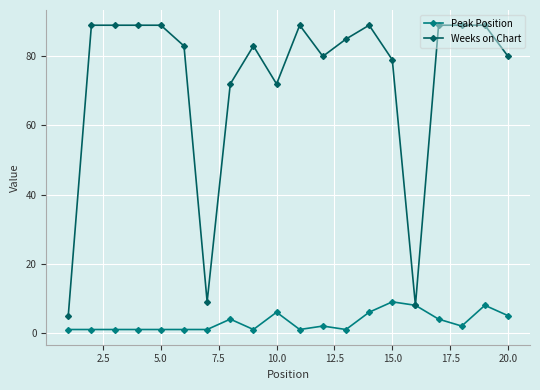

How many categories are shown in the chart?

20